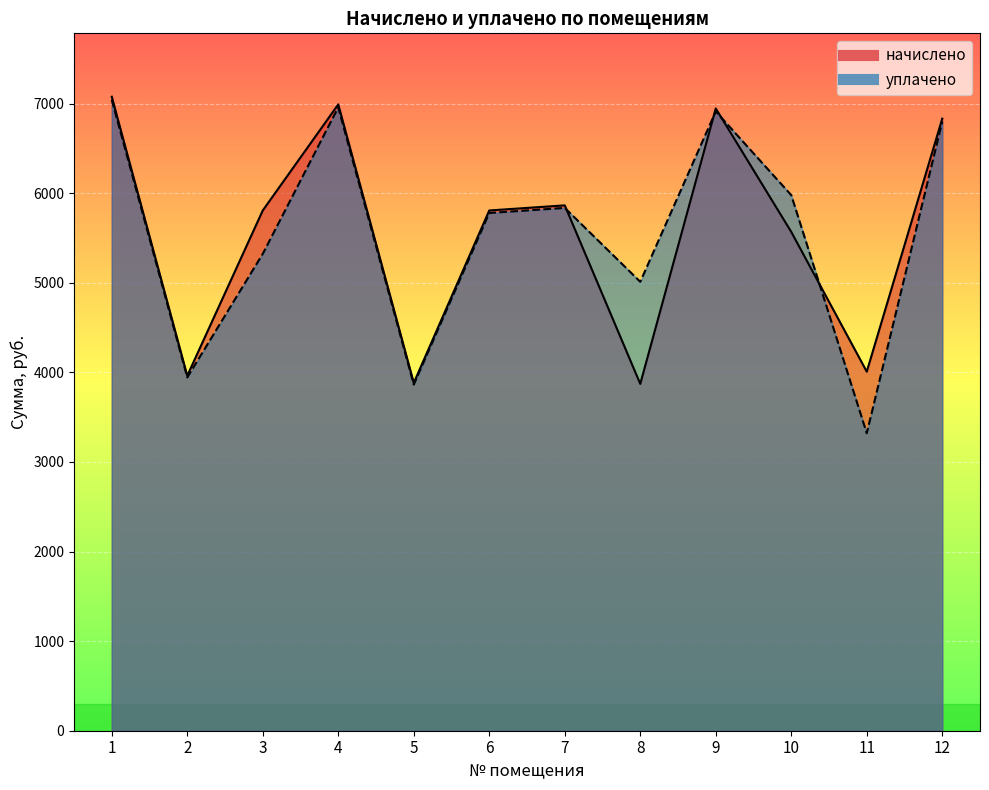

Where do уплачено and начислено first cross each other?

7 and 8